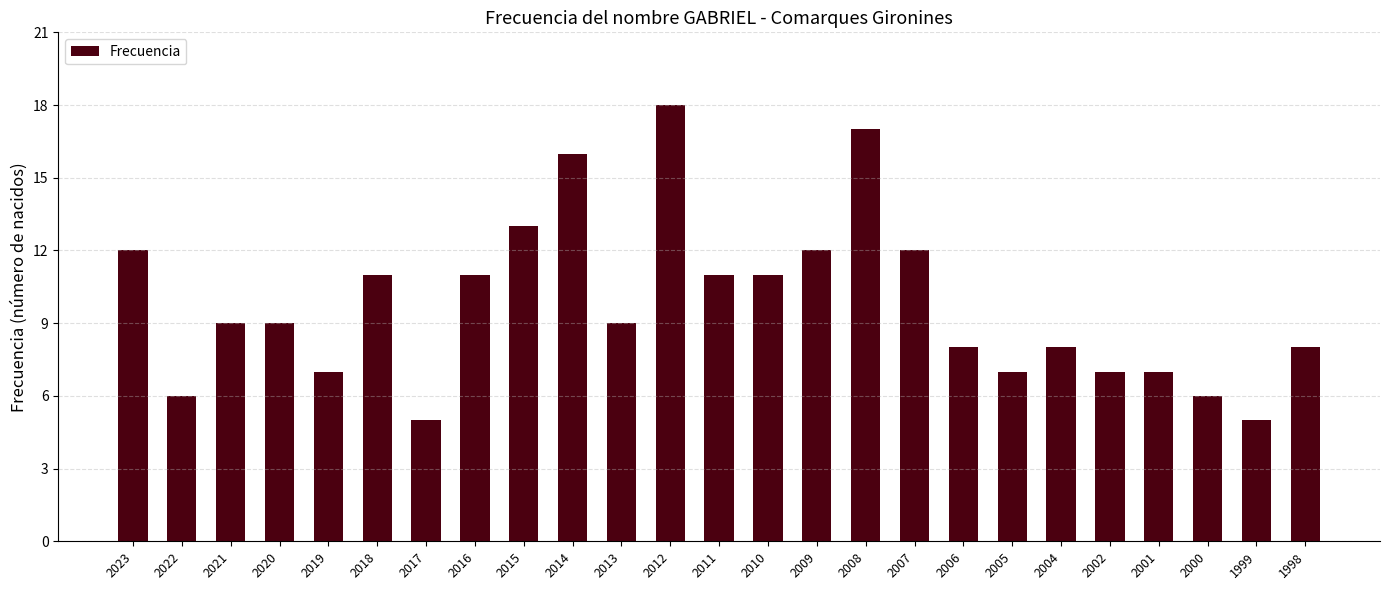

What is the value of the 25th bar from the left?

8